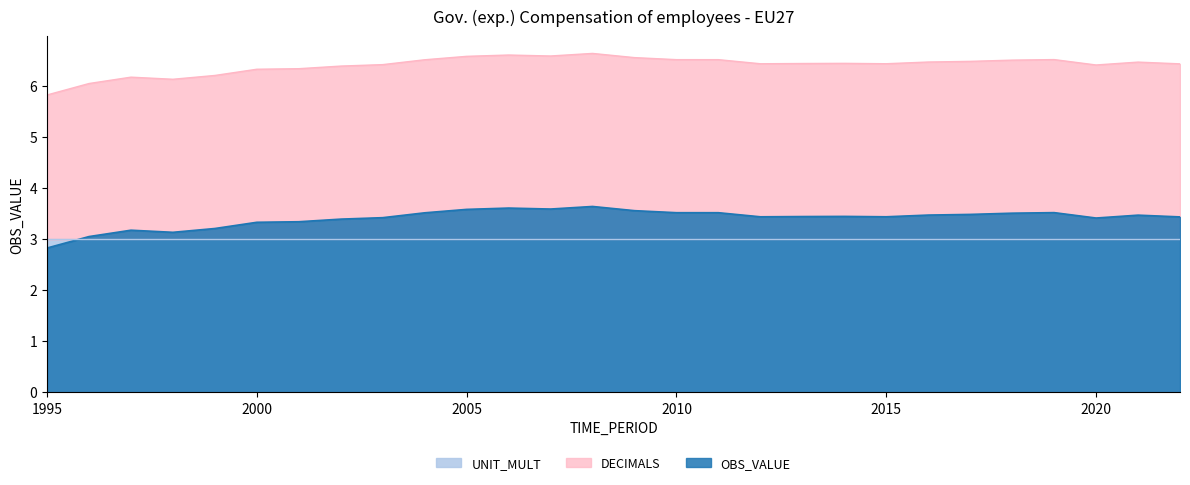

True or false: DECIMALS and UNIT_MULT cross at least once.

False